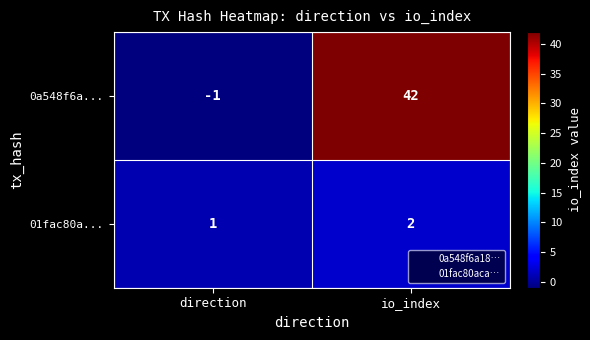

List the labels in order of 0a548f6a... value, smallest first.

direction, io_index